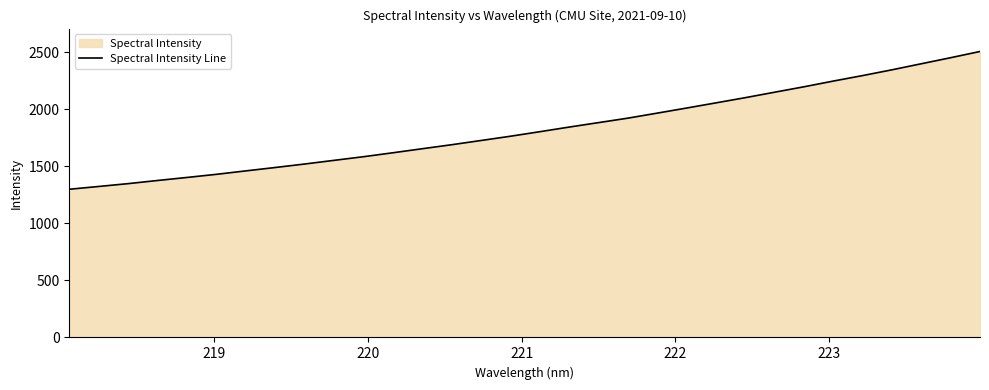

What is the maximum value shown in the chart?

2508.2